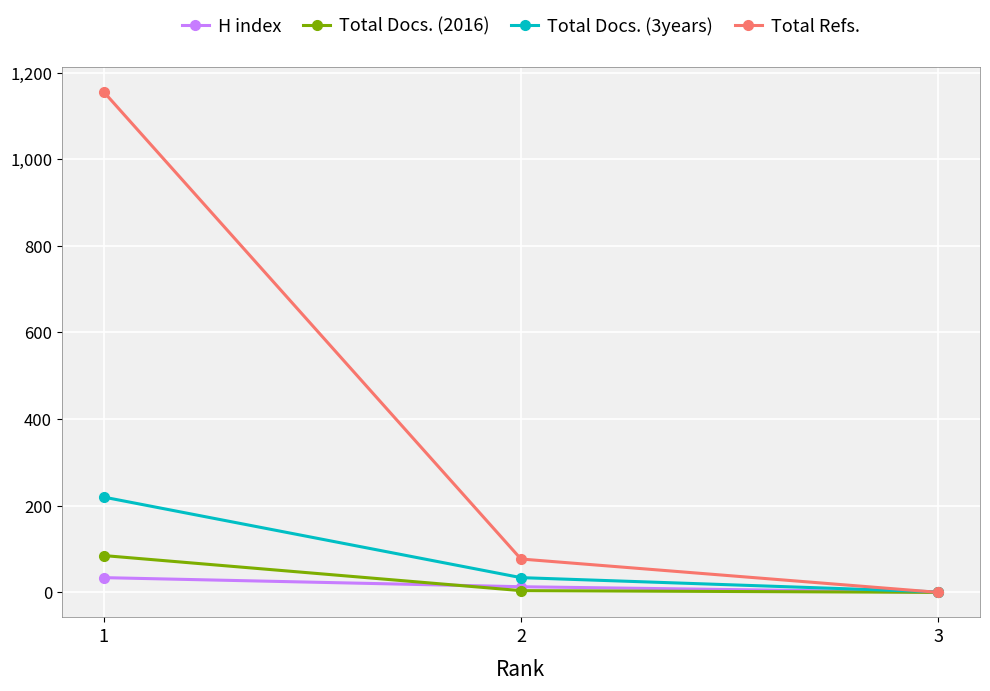

Rank the series by their maximum value, from highest to lowest.

Total Refs., Total Docs. (3years), Total Docs. (2016), H index